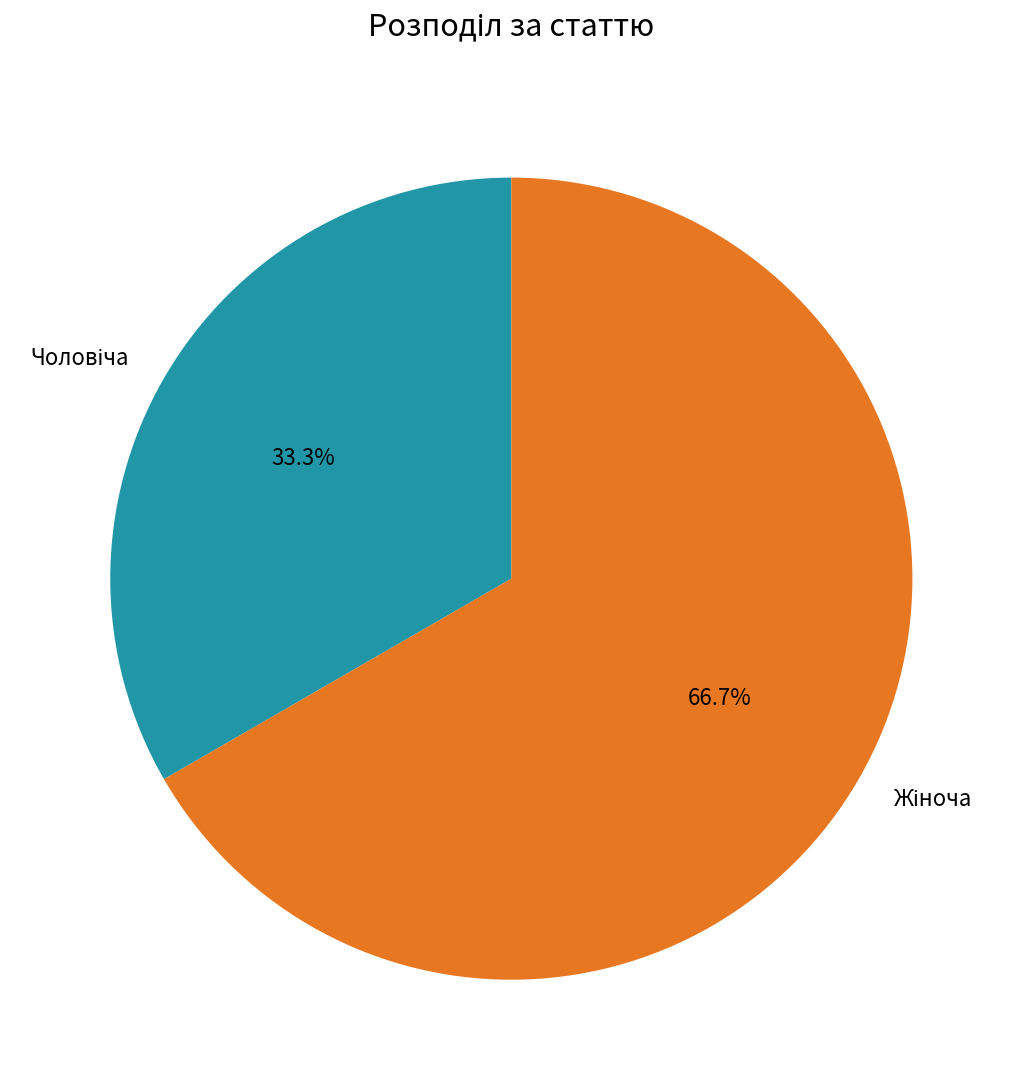

Is there a majority slice in this chart?

Yes